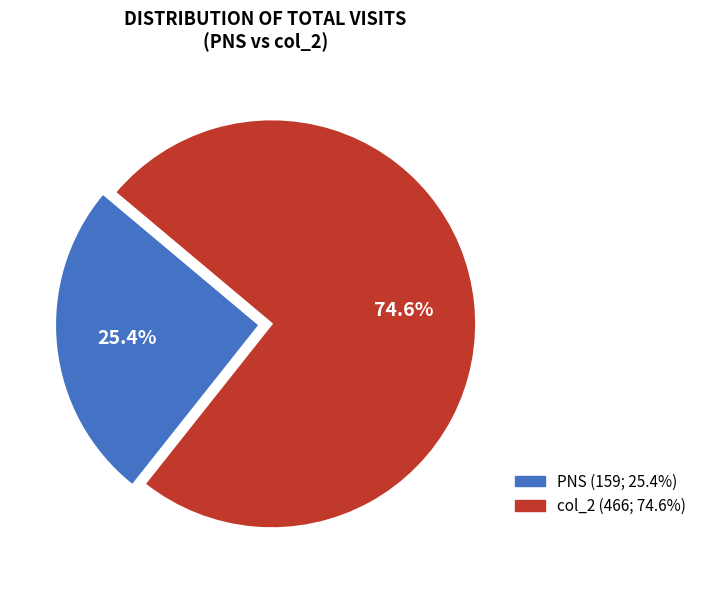

Does any single category account for the majority?

Yes